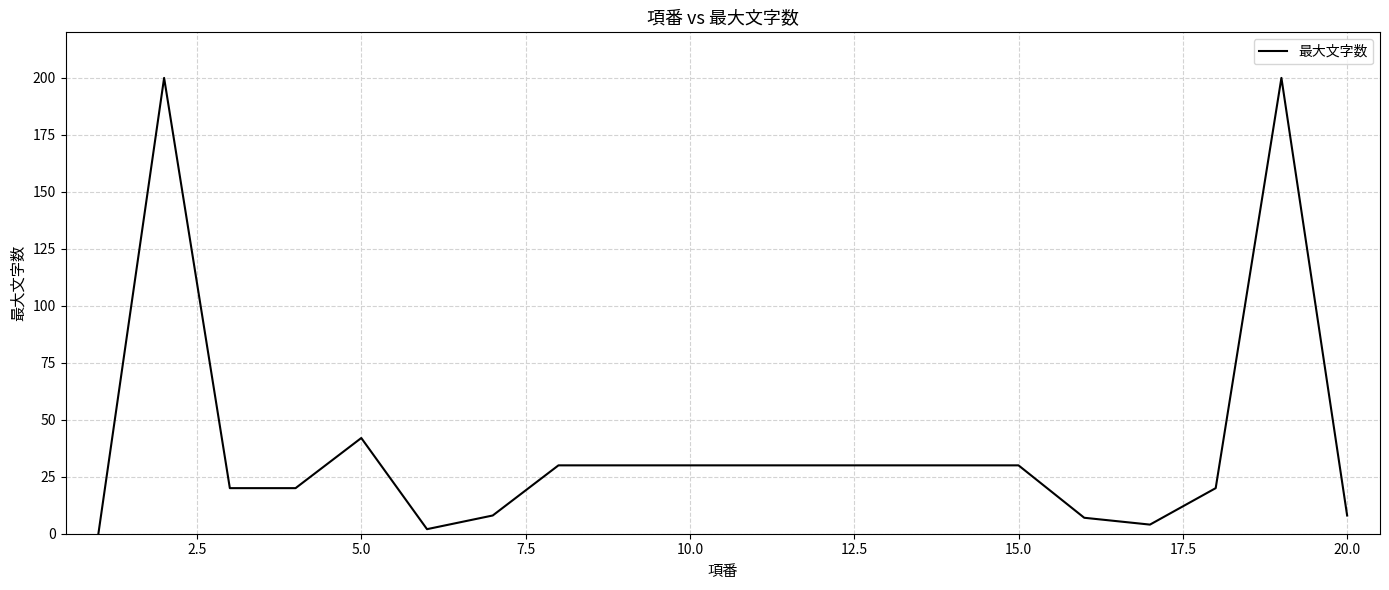

What is the maximum value shown in the chart?

200